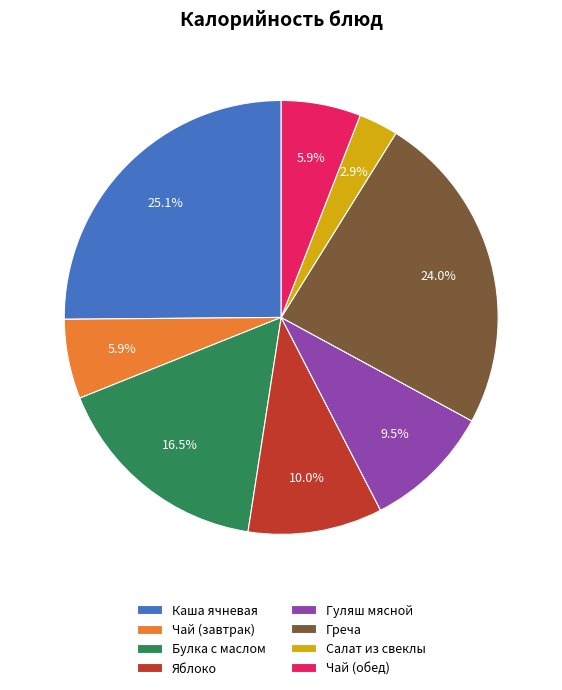

Does Салат из свеклы represent more than half of the total?

No